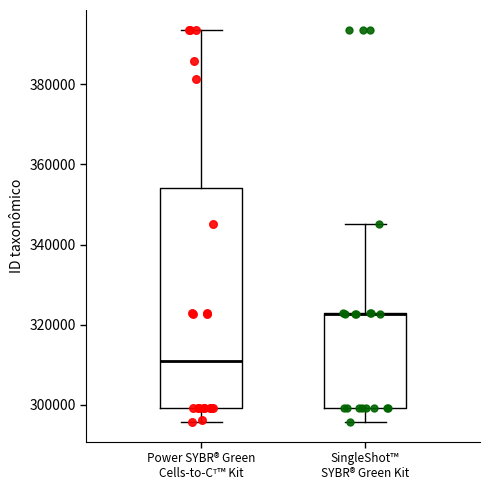

Where does the upper whisker of the box for SingleShot™ SYBR® Green Kit end on the y-axis? The values are not printed on the chart, so give them approximately, as read against the axis.

346000